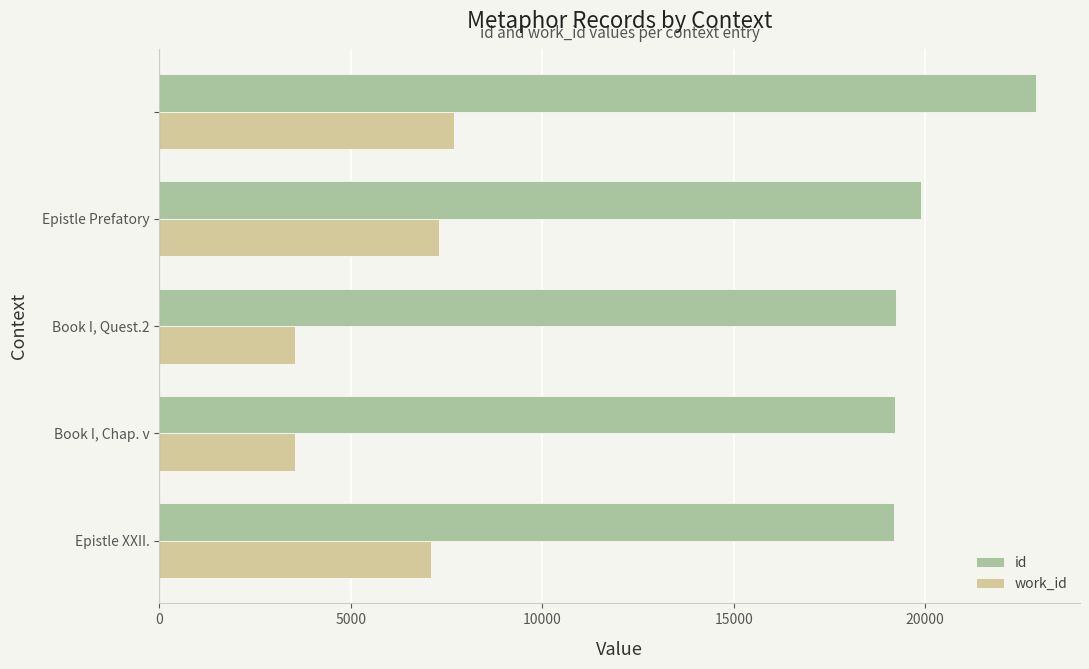

List the series in order of their overall mean, highest first.

id, work_id